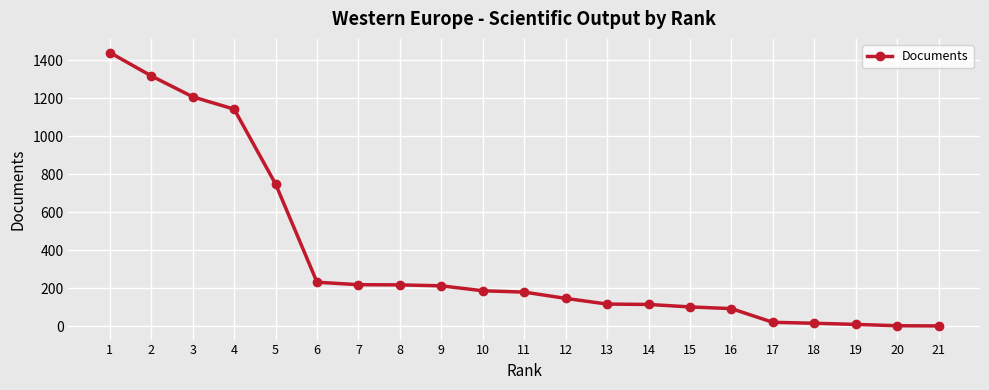

What is the maximum value shown in the chart?

1440